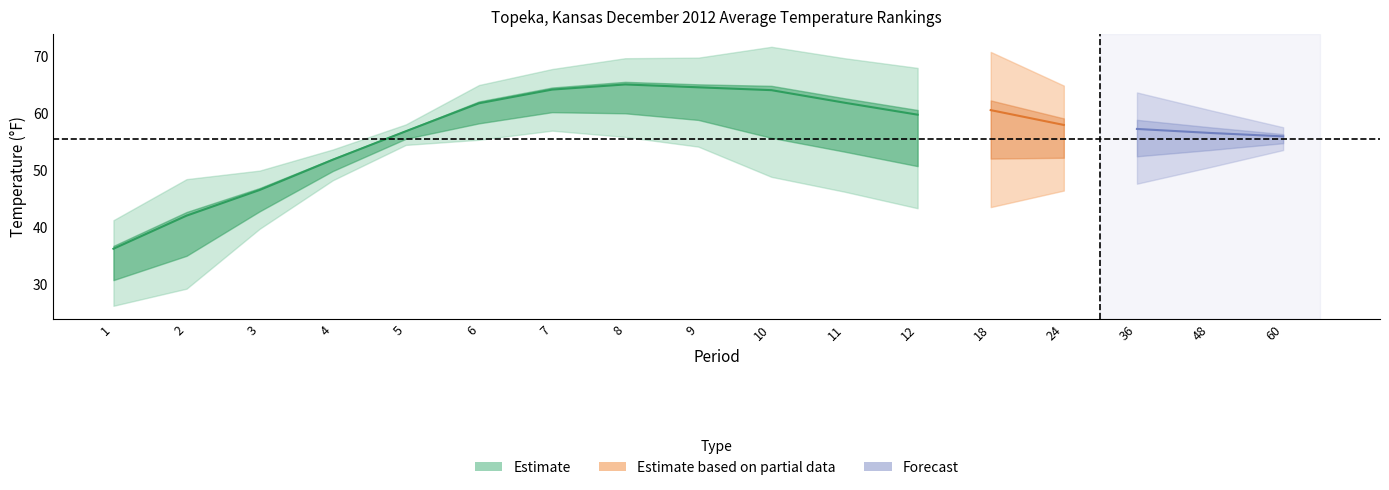

At which category is the sum across all series the highest?

8